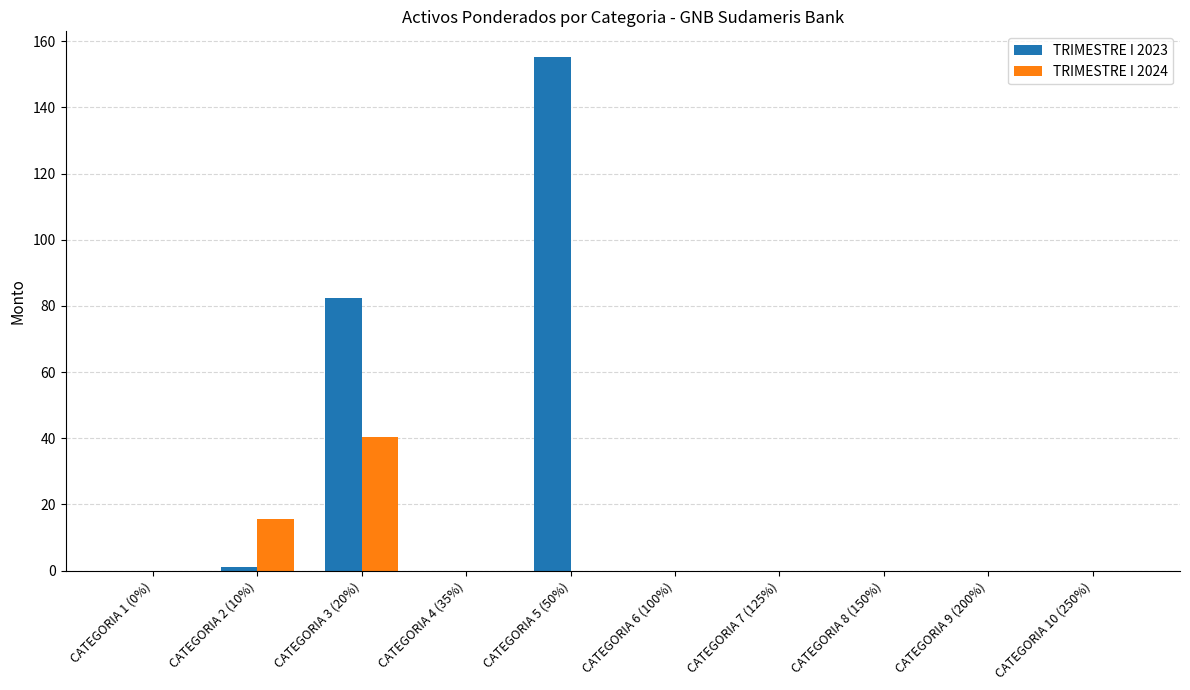

What is the difference between the TRIMESTRE I 2023 values at CATEGORIA 5 (50%) and CATEGORIA 1 (0%)?

155.2